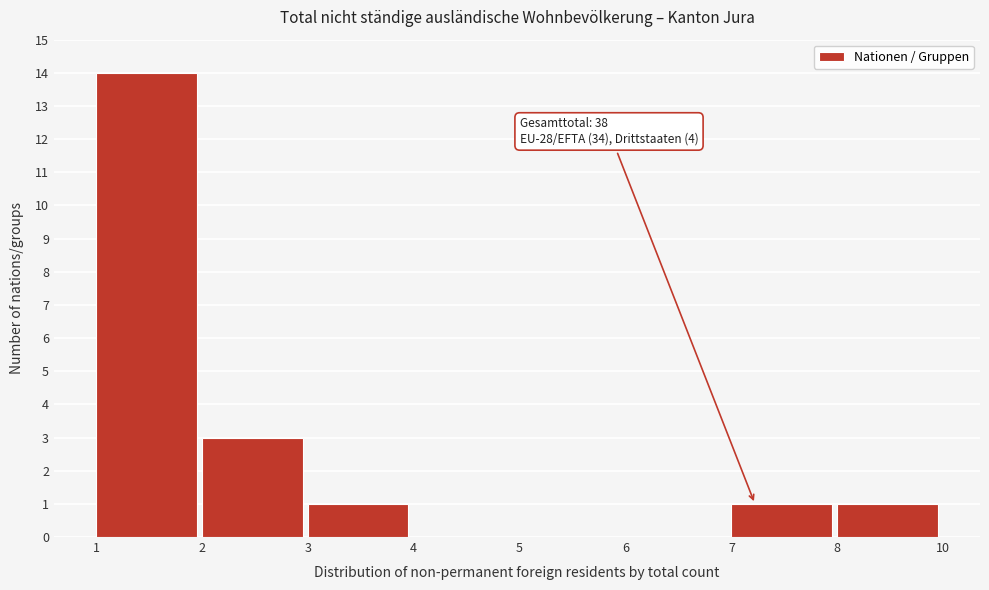

Reading left to right, what are all the values shown in this chart?

1=14	2=3	3=1	4=0	5=0	6=0	7=1	8=1